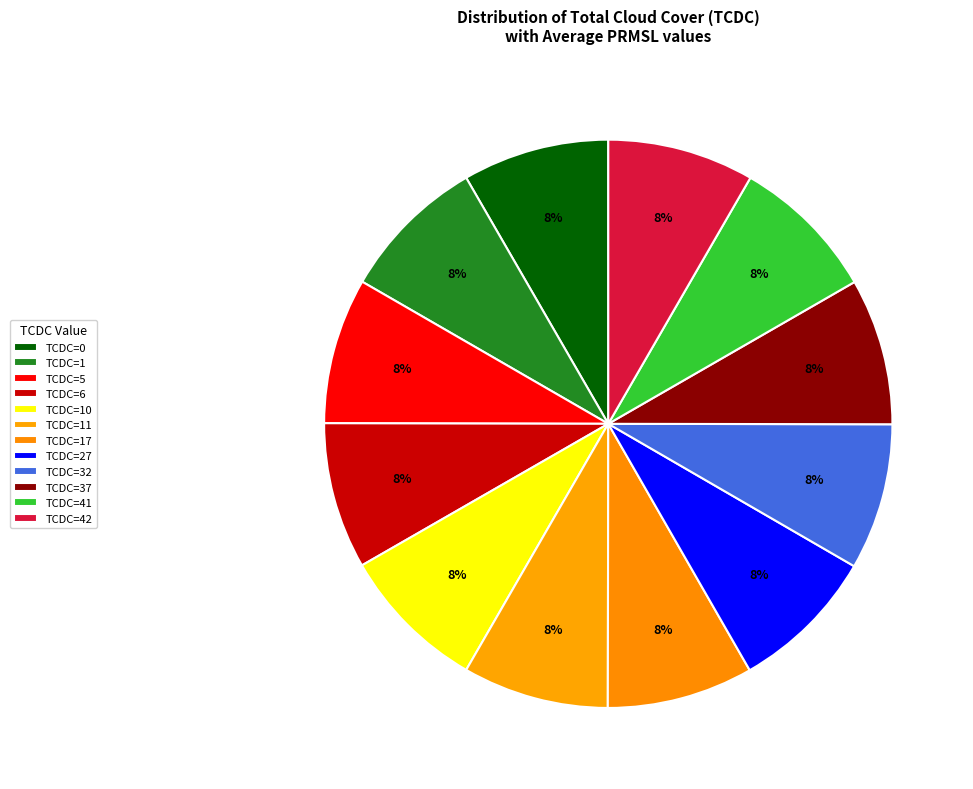

Approximately how many times larger is the value at TCDC=32 compared to TCDC=6?

1.0